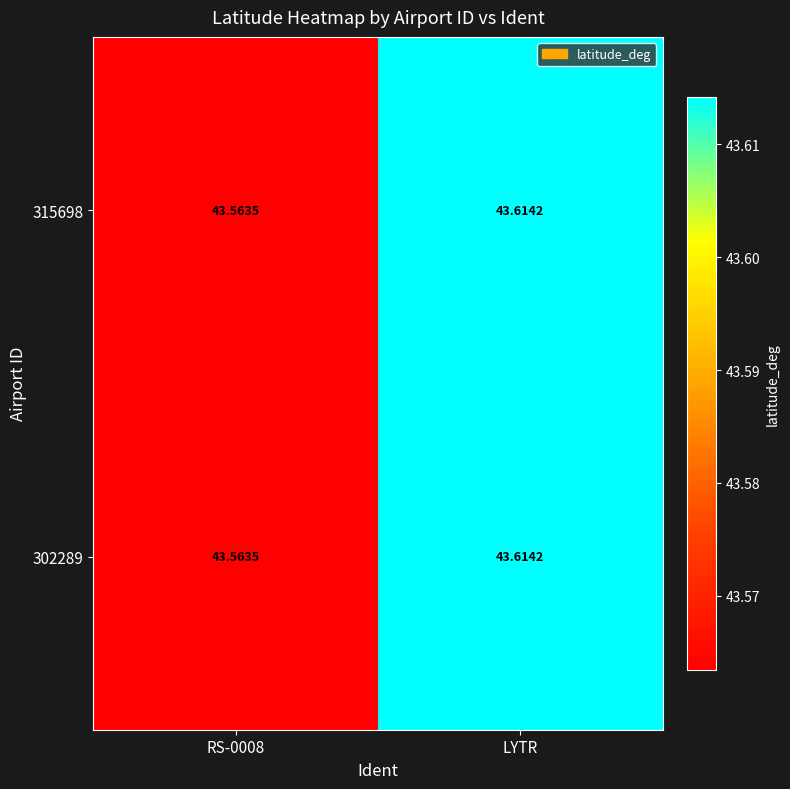

Which category has the highest value in the 302289 series?

LYTR